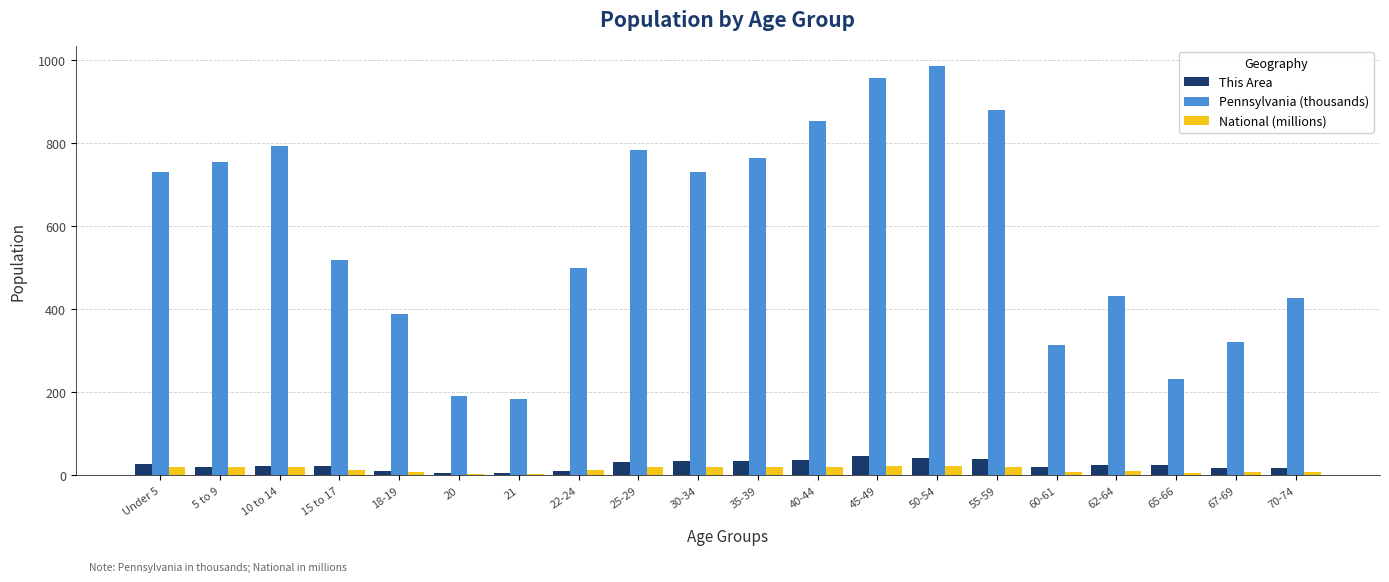

What are all the series names shown in the legend?

This Area, Pennsylvania (thousands), National (millions)